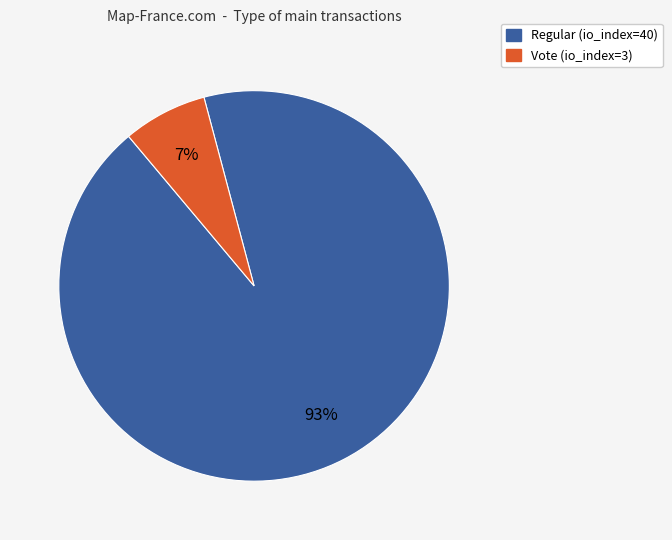

Which has a higher value, Regular (io_index=40) or Vote (io_index=3)?

Regular (io_index=40)